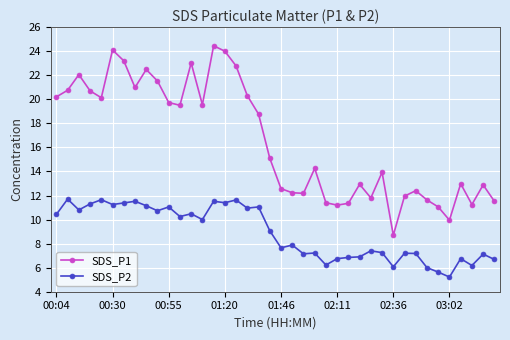

What is the difference between the maximum and second lowest values in the SDS_P2 series?

6.1